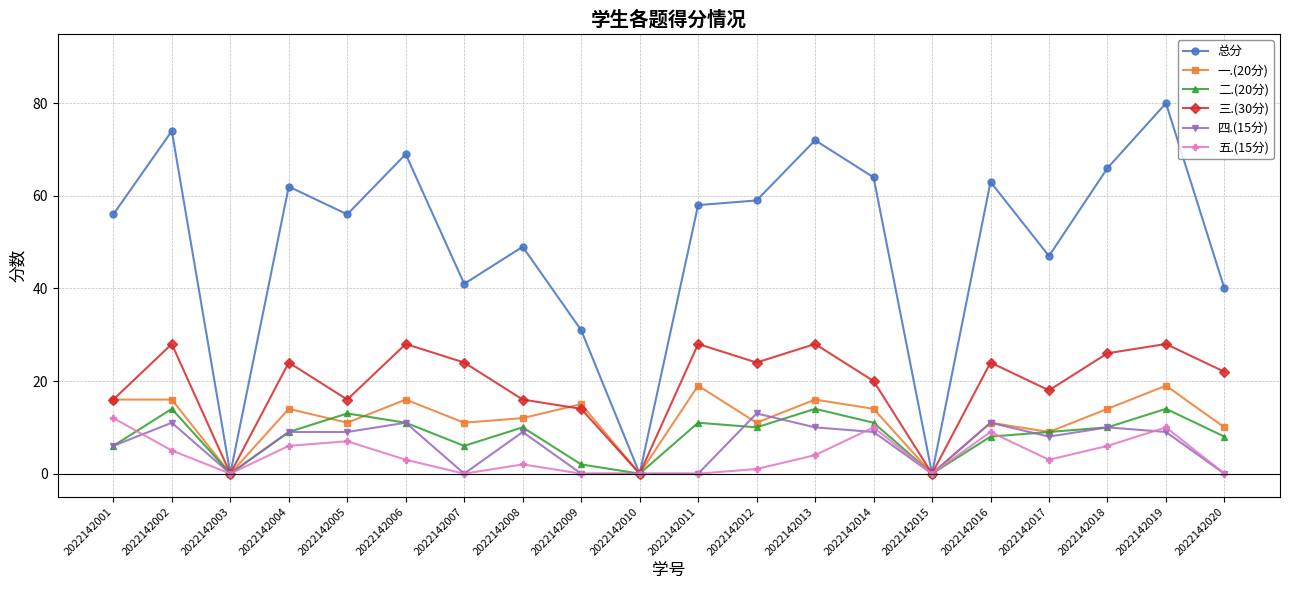

At how many categories does at least one series exceed 26?

17